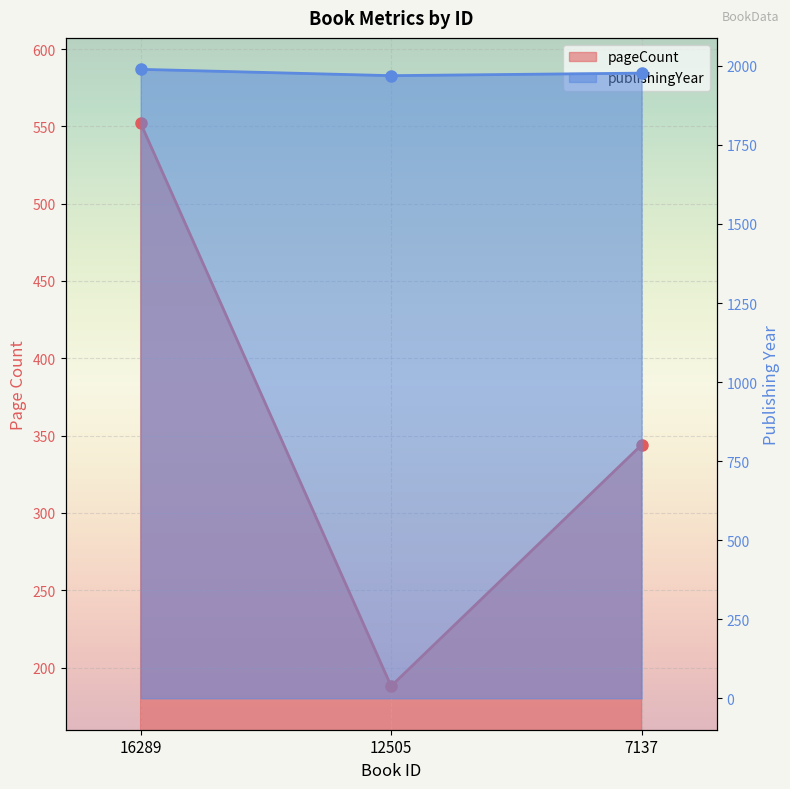

Which series has the widest spread of values?

pageCount